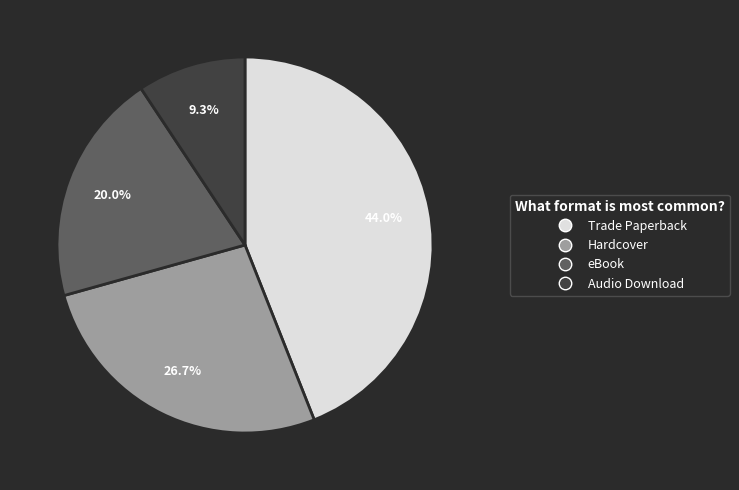

To the nearest percent, what is the difference between the largest and smallest slice percentages?

35%